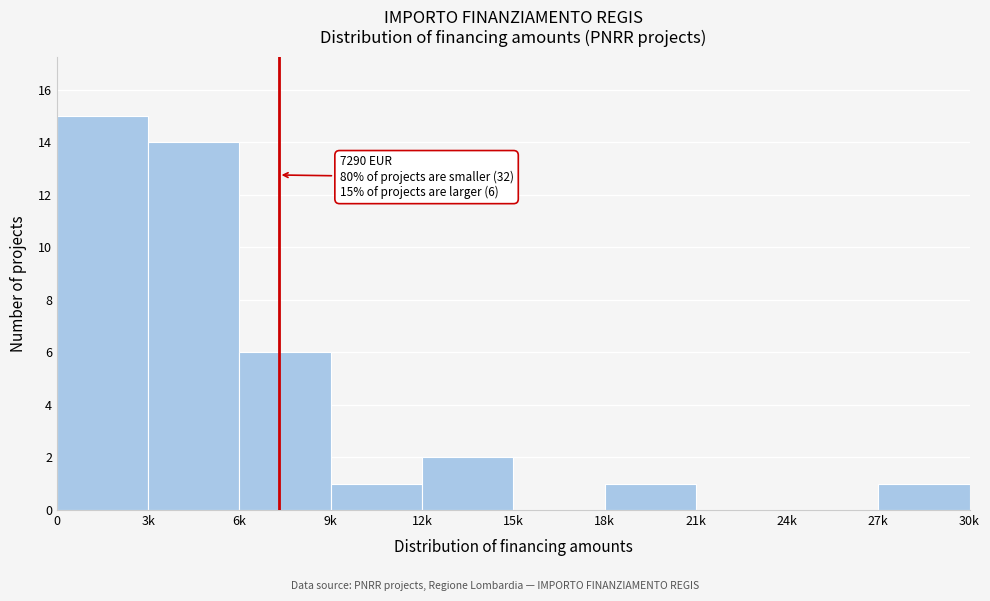

Reading left to right, what are all the values shown in this chart?

0=15	3k=14	6k=6	9k=1	12k=2	15k=0	18k=1	21k=0	24k=0	27k=1